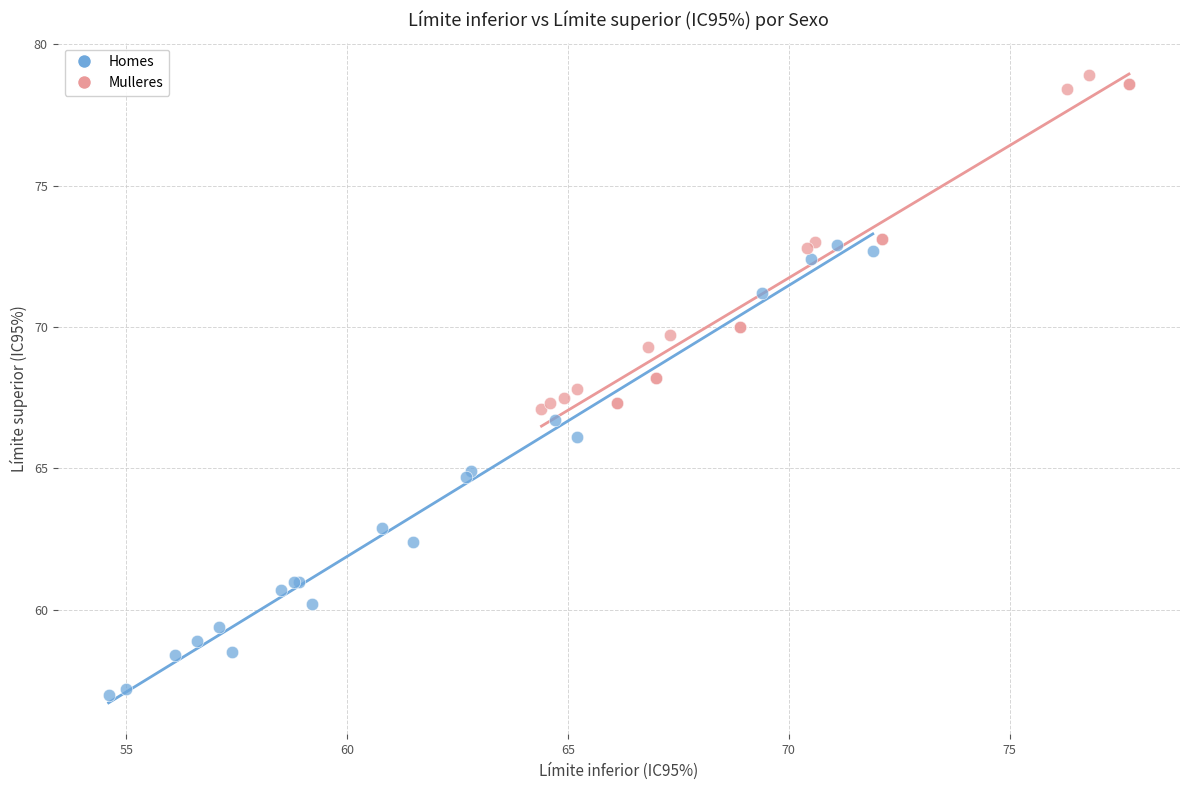

Which series reaches the minimum Y coordinate?

Homes